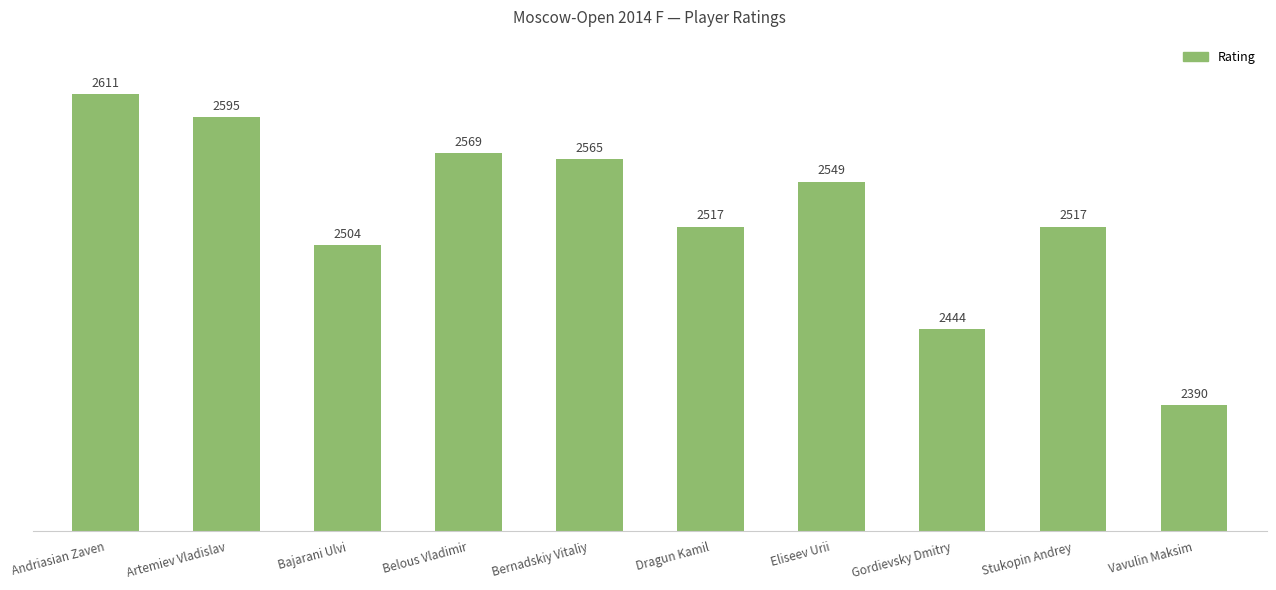

Reading right to left, transcribe all the data shown in this chart.

2390	2517	2444	2549	2517	2565	2569	2504	2595	2611